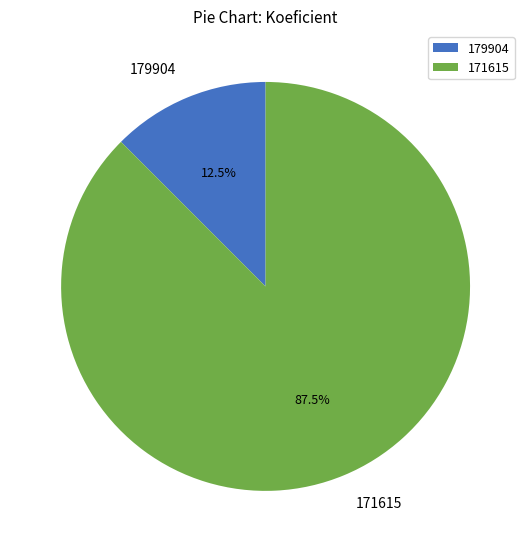

Which category has the smallest portion of the pie?

179904